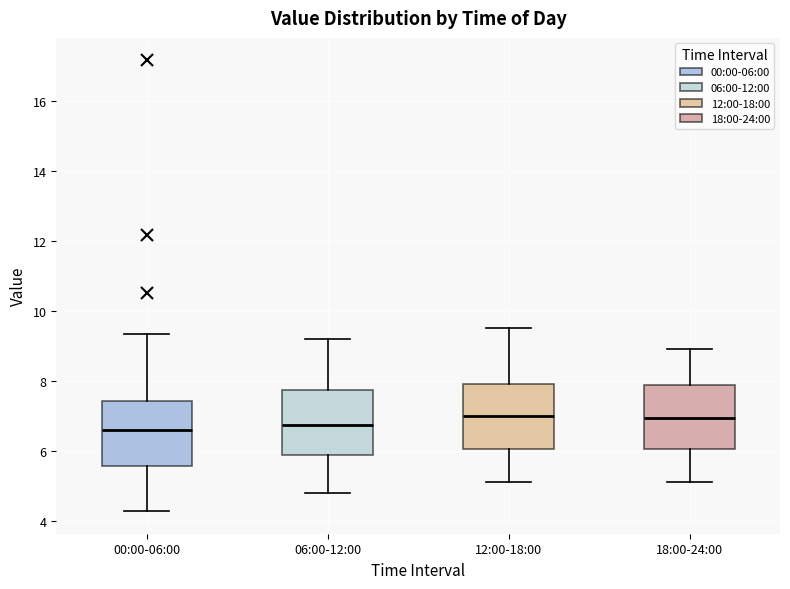

Reading left to right, transcribe this box plot: for each box, give where its median line is, the range the box spans, and where its two whiskers end, as read against the y-axis. The values are not printed on the chart, so give them approximately, as read against the axis.

00:00-06:00: median 6.6, box 5.6 to 7.4, whiskers 4.2 to 9.4
06:00-12:00: median 6.8, box 5.8 to 7.8, whiskers 4.8 to 9.2
12:00-18:00: median 7.0, box 6.0 to 8.0, whiskers 5.2 to 9.6
18:00-24:00: median 7.0, box 6.0 to 7.8, whiskers 5.2 to 9.0